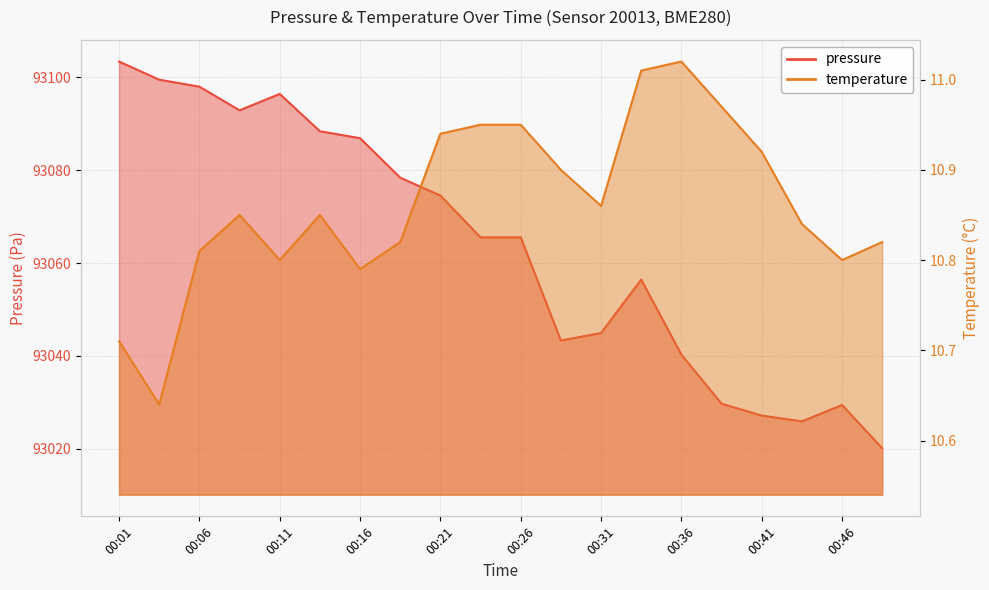

In pressure, how many points are higher than both neighbors (excluding endpoints)?

3